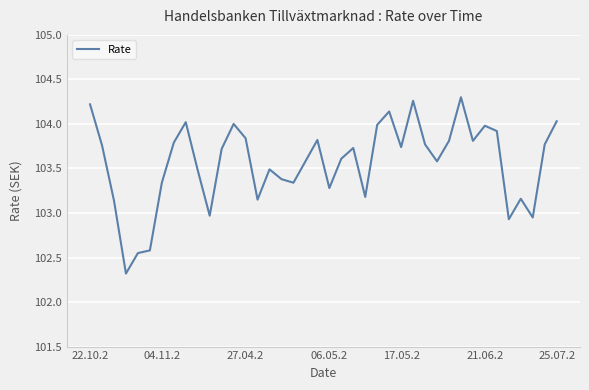

What is the difference between the maximum and minimum values?

2.0